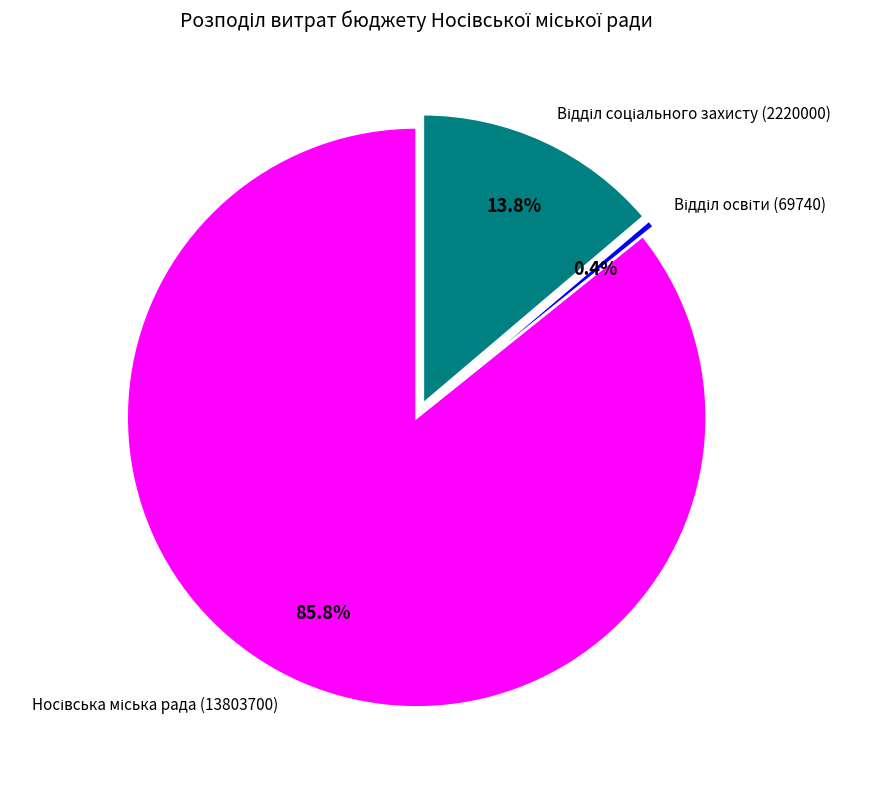

Is there a majority slice in this chart?

Yes